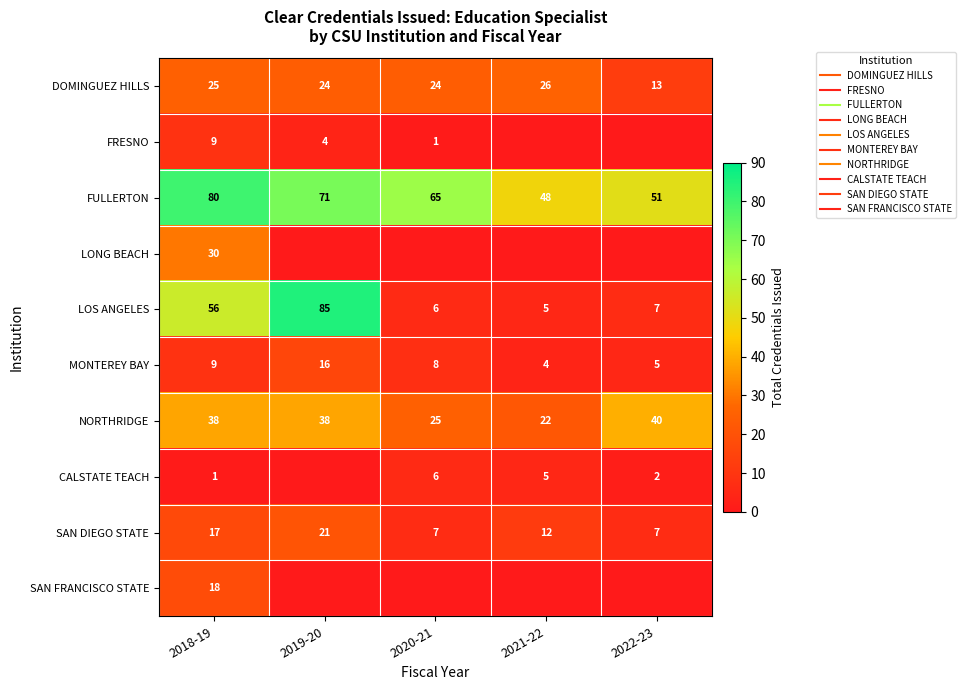

Which series has the widest spread of values?

LOS ANGELES